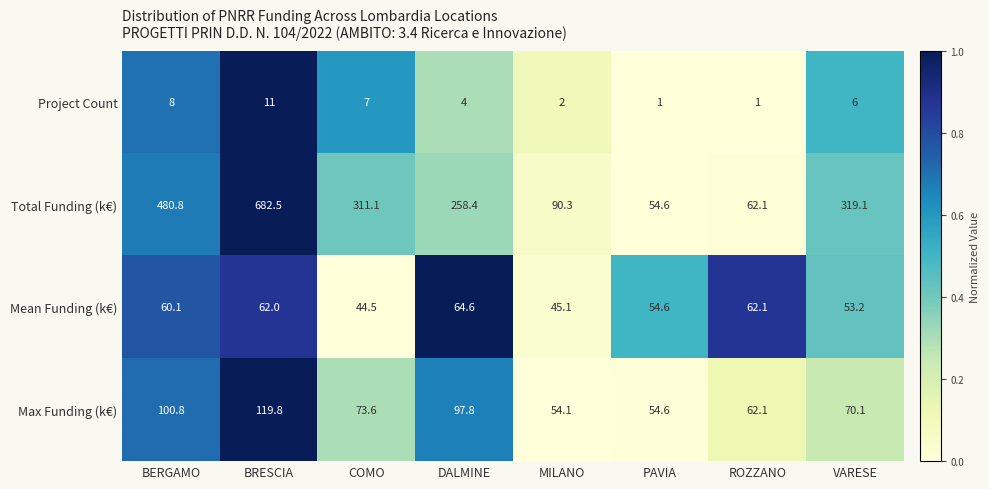

Which category has the highest value across all series?

BRESCIA